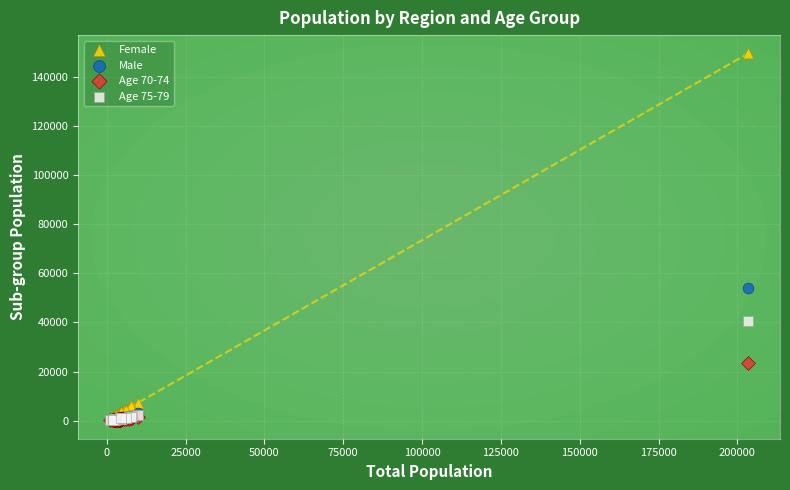

Across all series, what Y value is closest to 74822?

53874